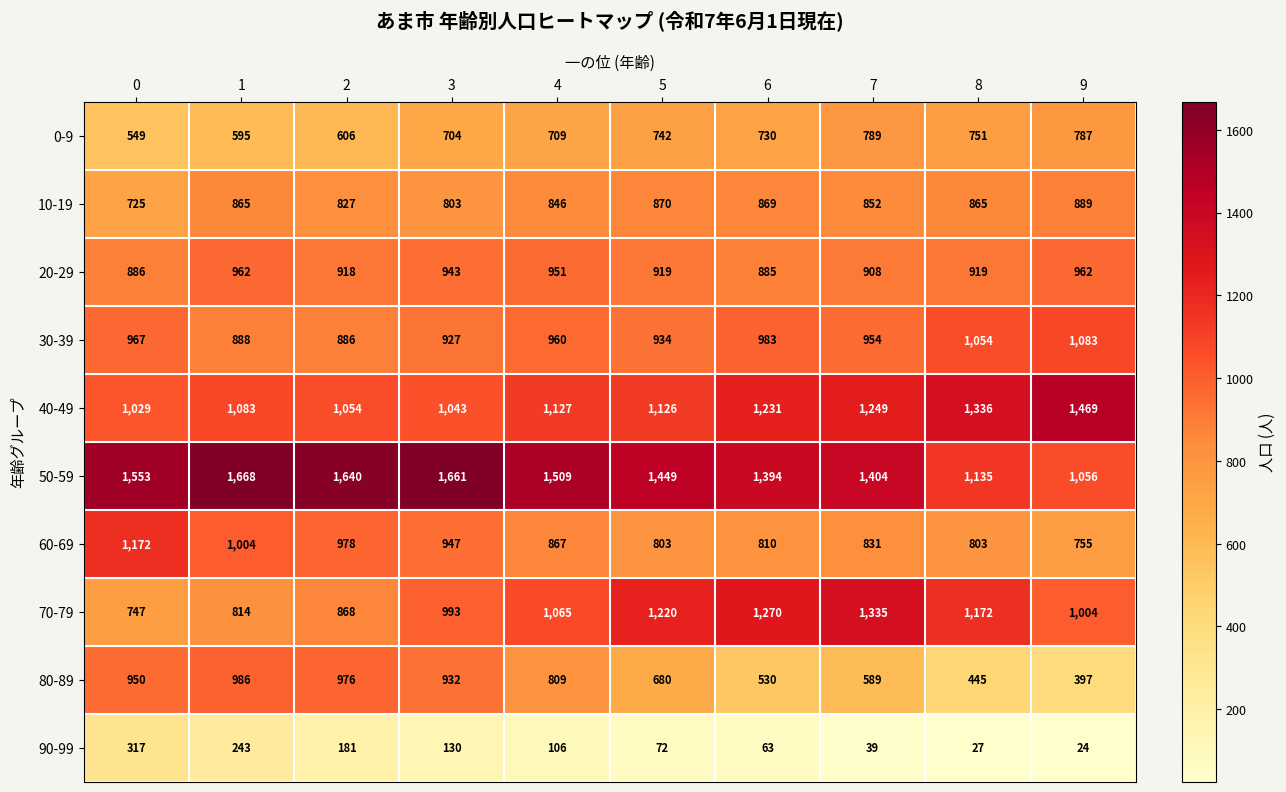

What is the difference between the maximum and second lowest values in the 10-19 series?

86